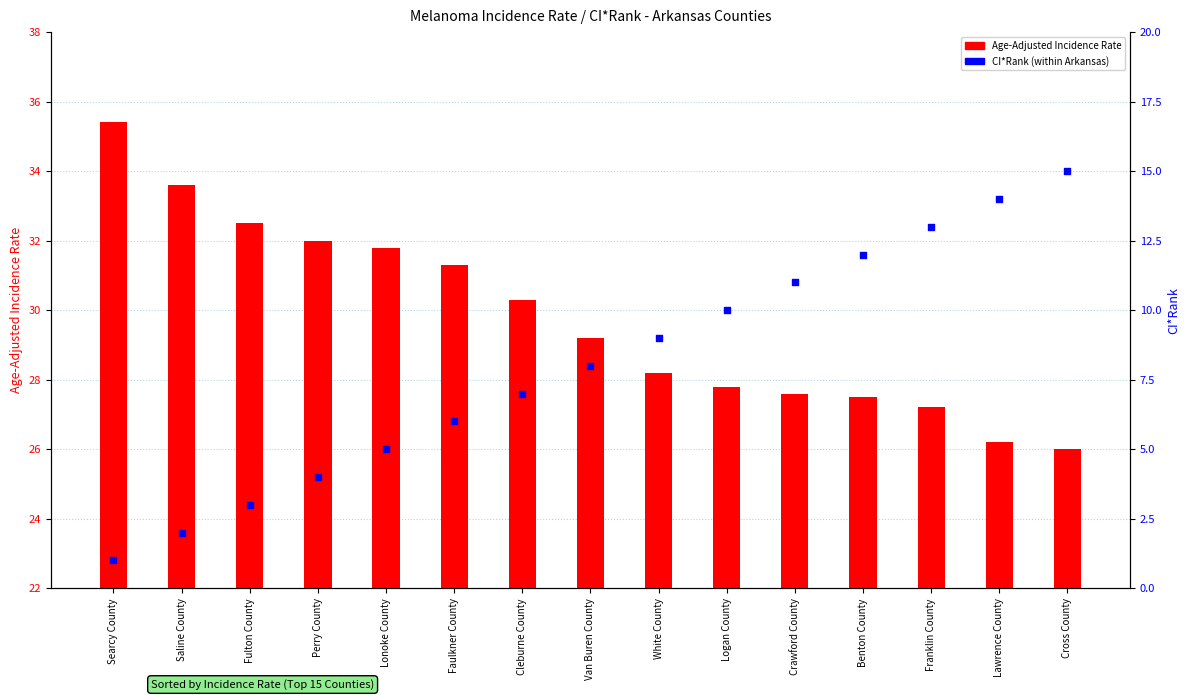

What is the total value across all series at Faulkner County?

37.3